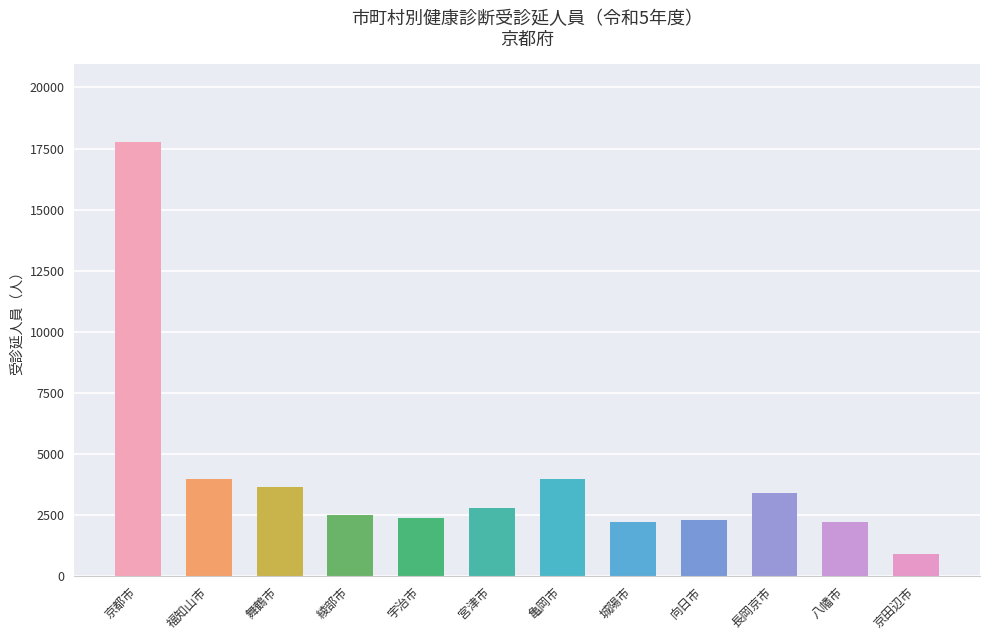

At which label does the data first exceed 2763?

京都市